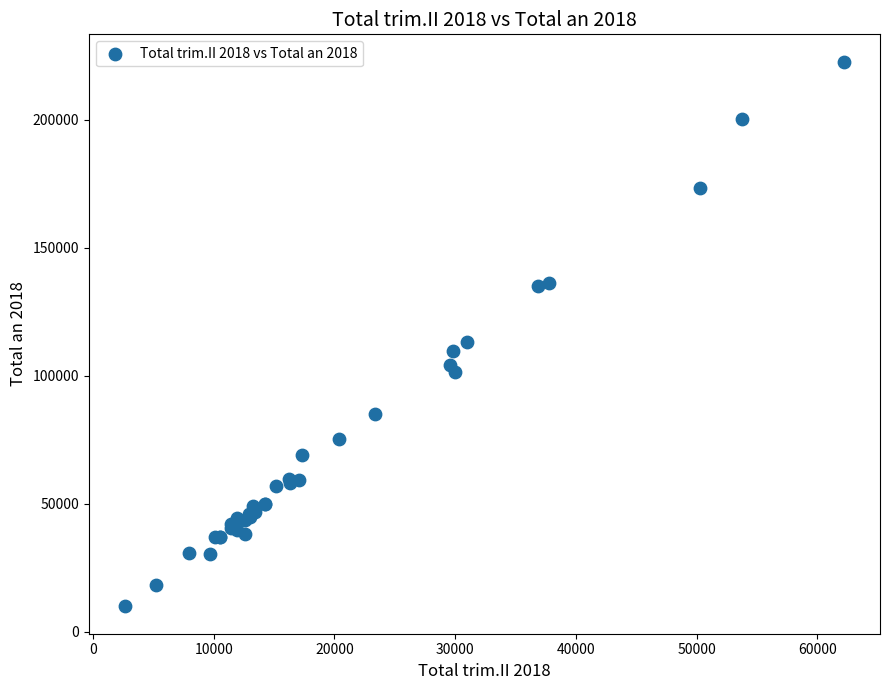

What Y value in the scatter plot is closest to 116235?

113273.7